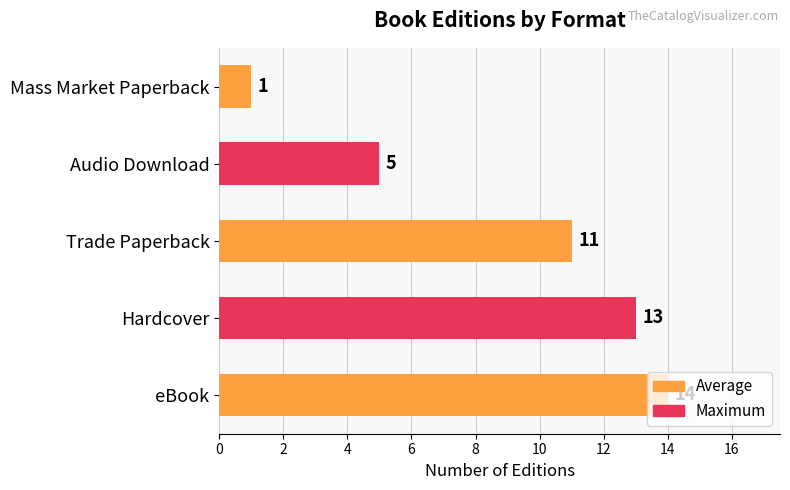

List the labels in order of value, smallest first.

Mass Market Paperback, Audio Download, Trade Paperback, Hardcover, eBook